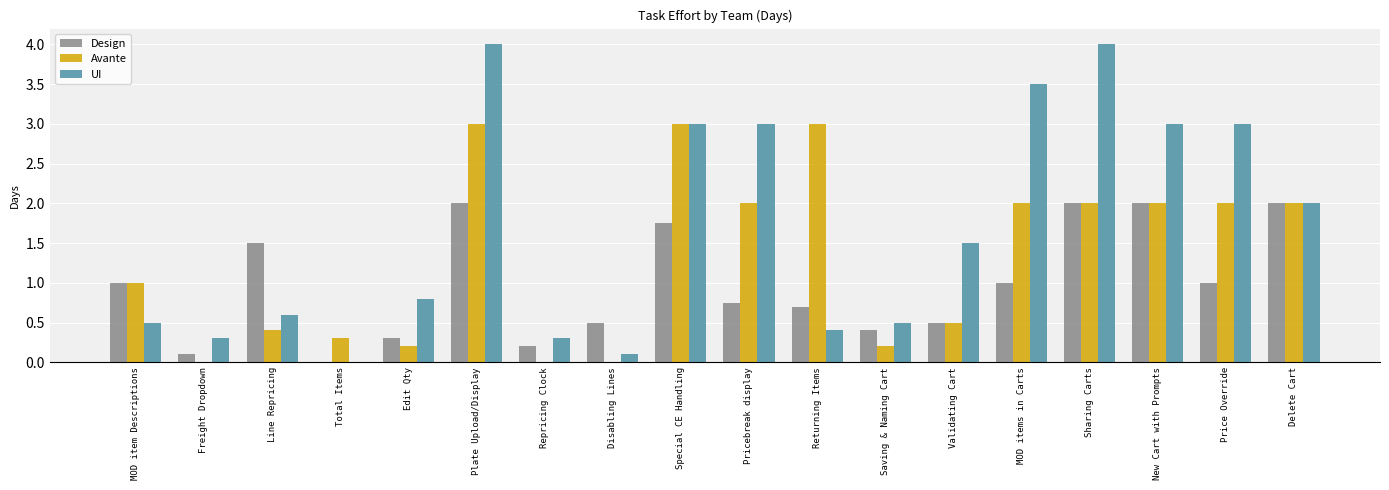

What is the sum of all UI values?

30.5